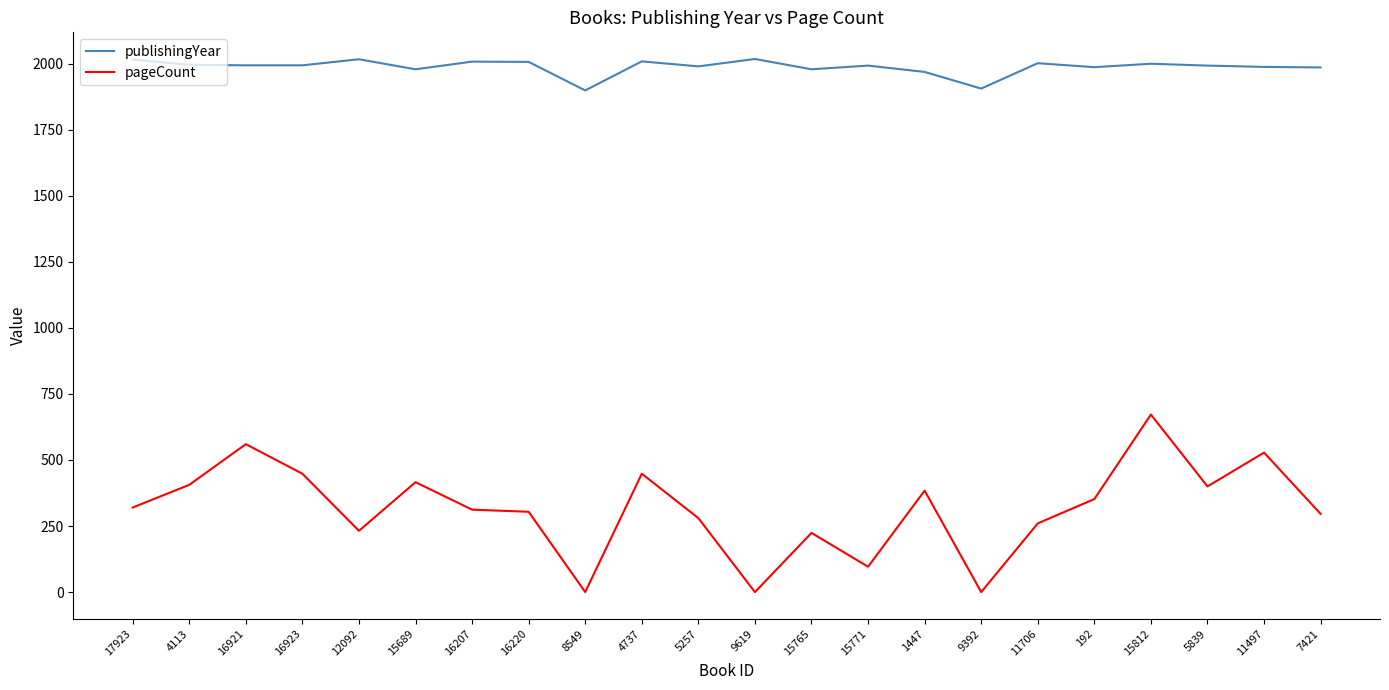

What is the difference between the maximum and minimum values in the publishingYear series?

119